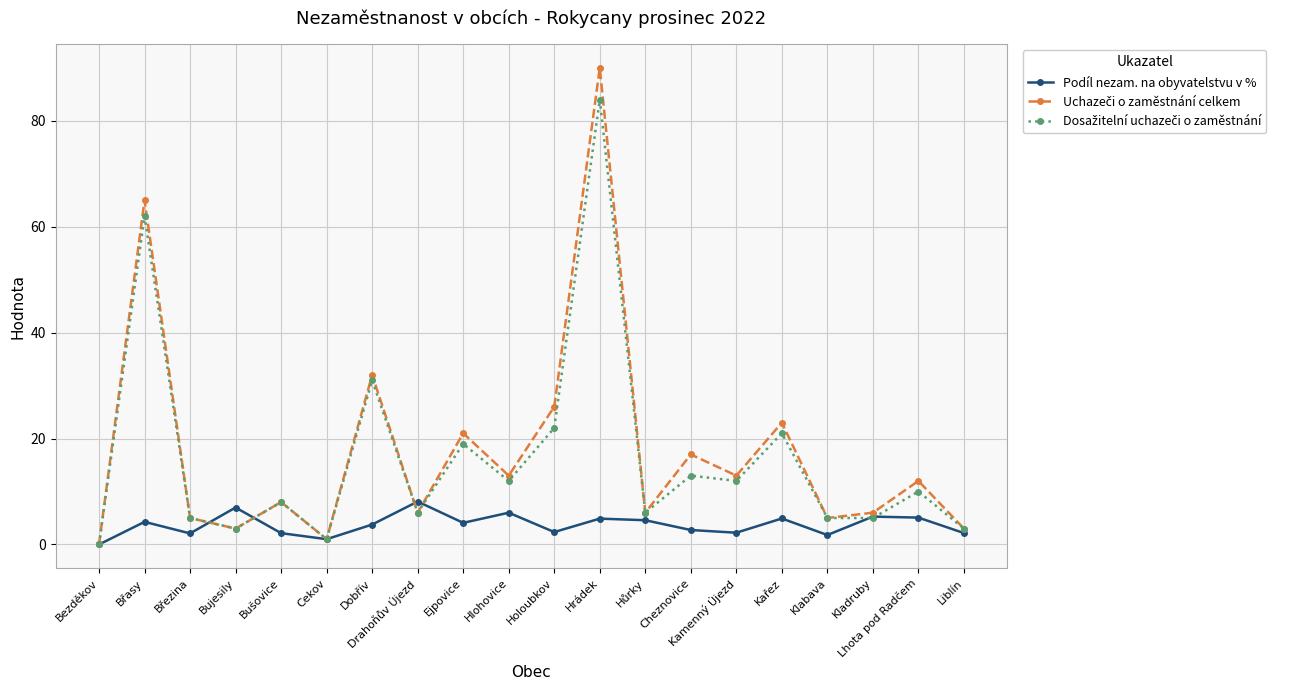

What is the label of the 6th point from the right?

Kamenný Újezd